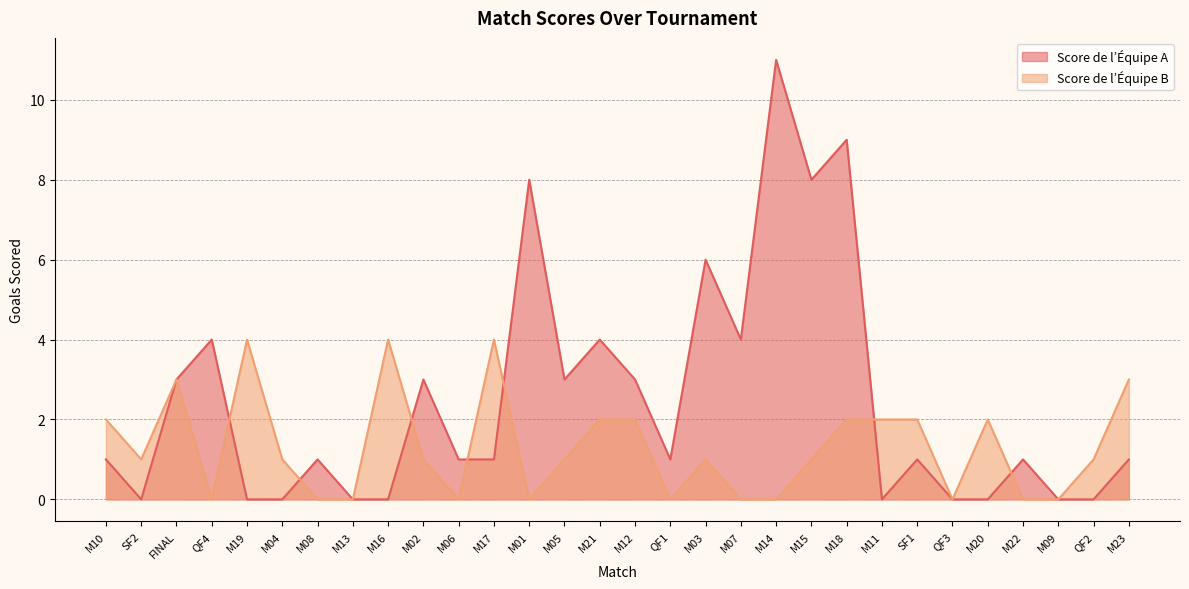

What are all the series names shown in the legend?

Score de l’Équipe A, Score de l’Équipe B